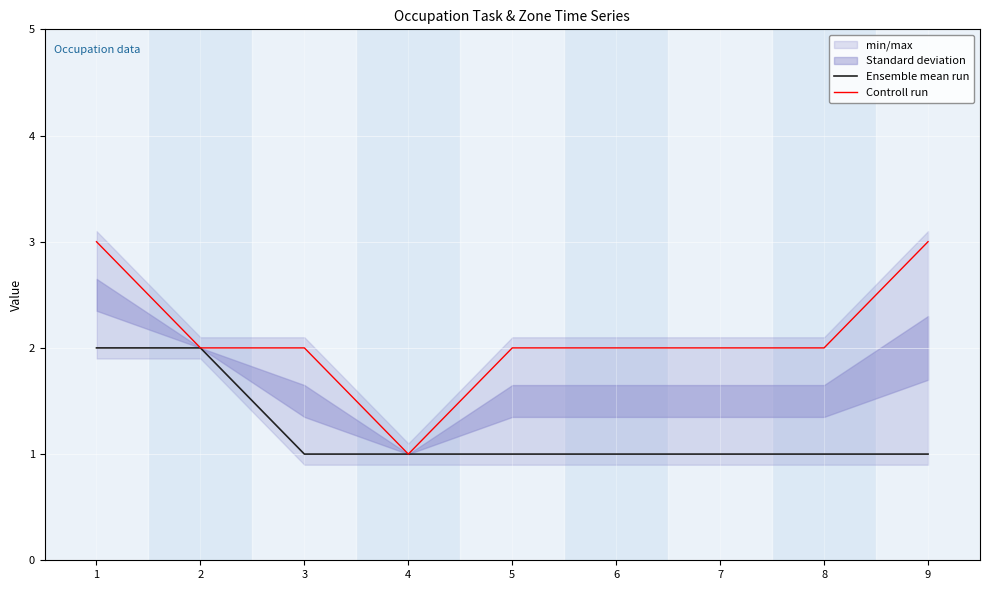

What is the lowest value of the Controll run series?

1